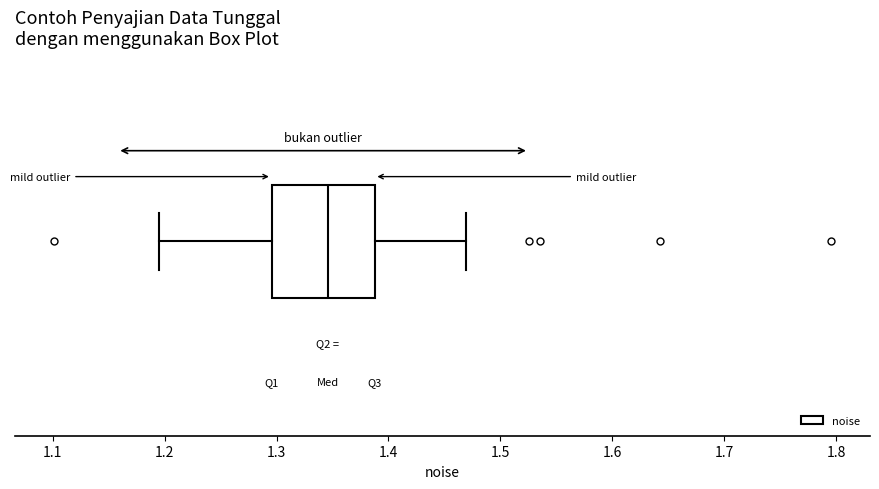

Where is the left edge of the box on the x-axis? The values are not printed on the chart, so give them approximately, as read against the axis.

1.30